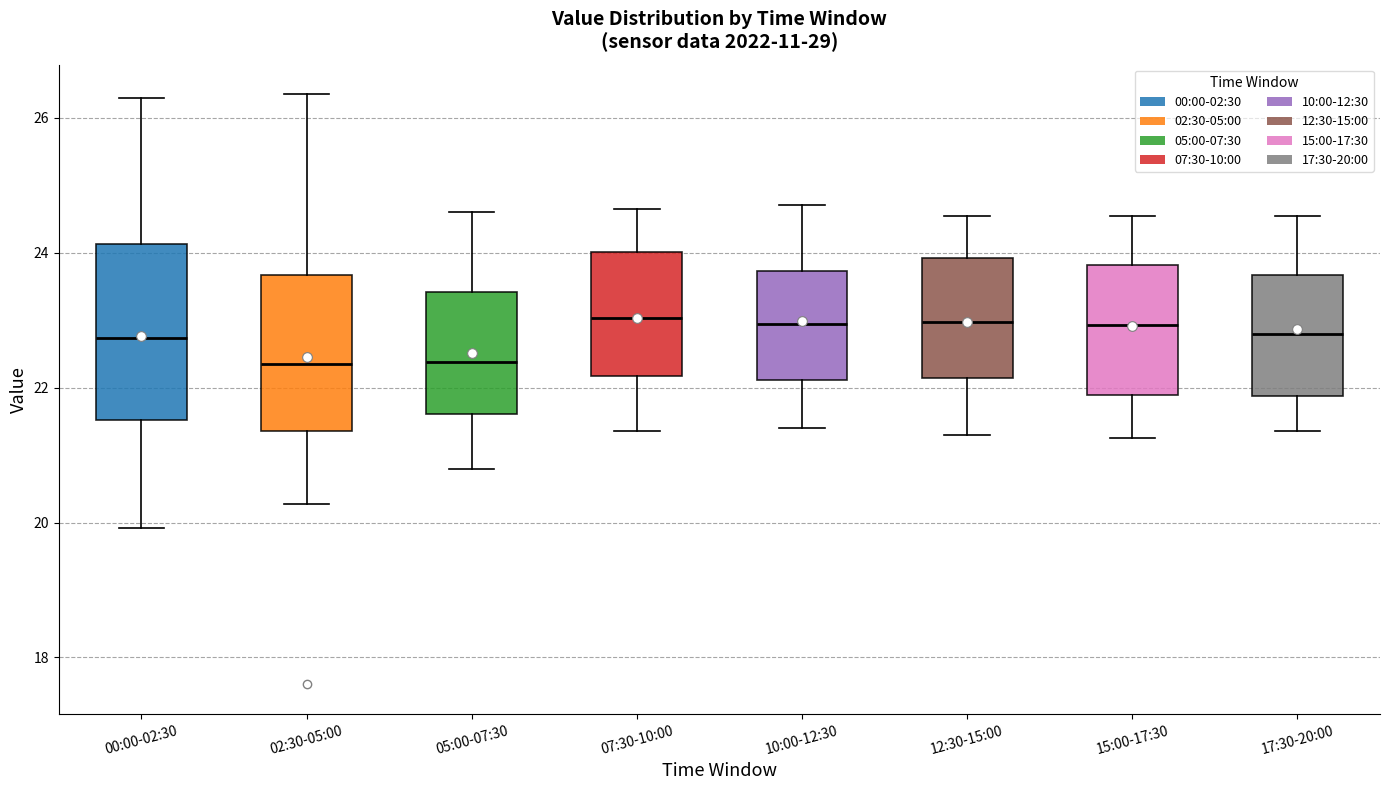

Which box is the tallest, from its lower edge to its upper edge?

00:00-02:30